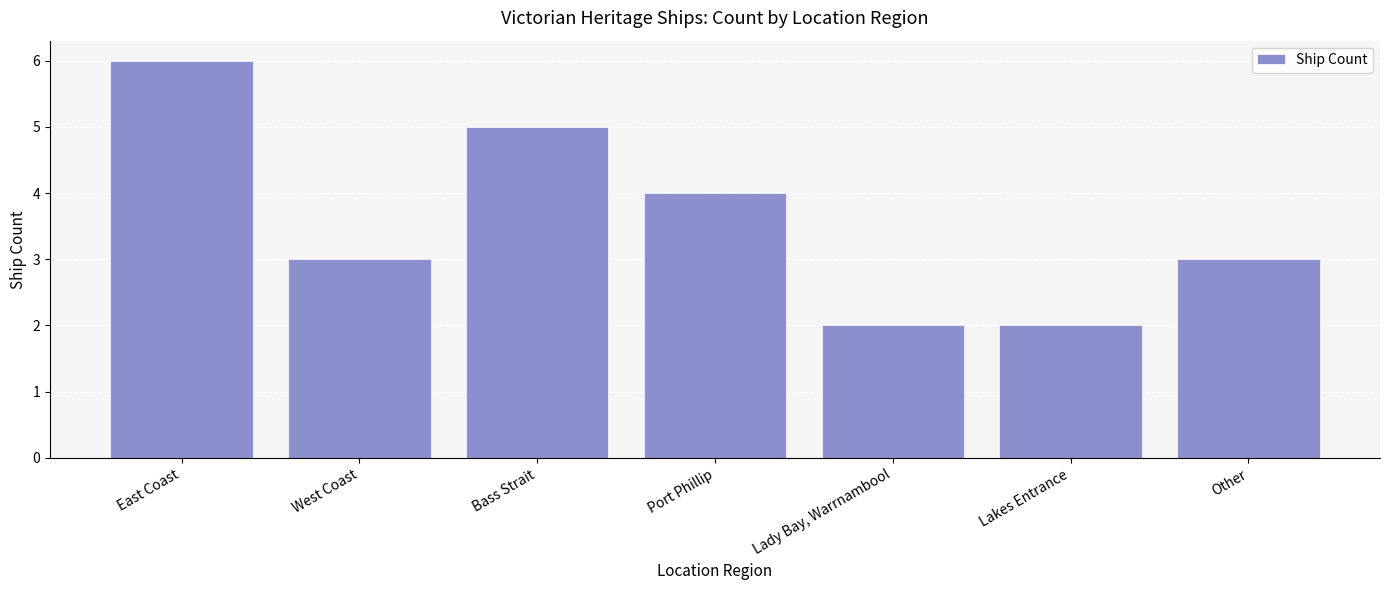

The value at Lakes Entrance is 3. True or false?

False